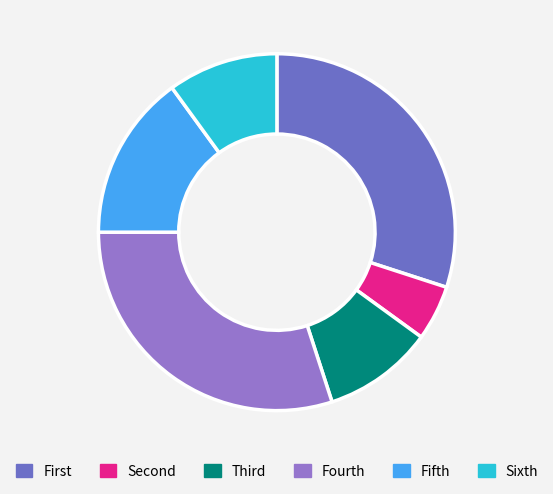

Is there any slice that represents more than half of the pie?

No